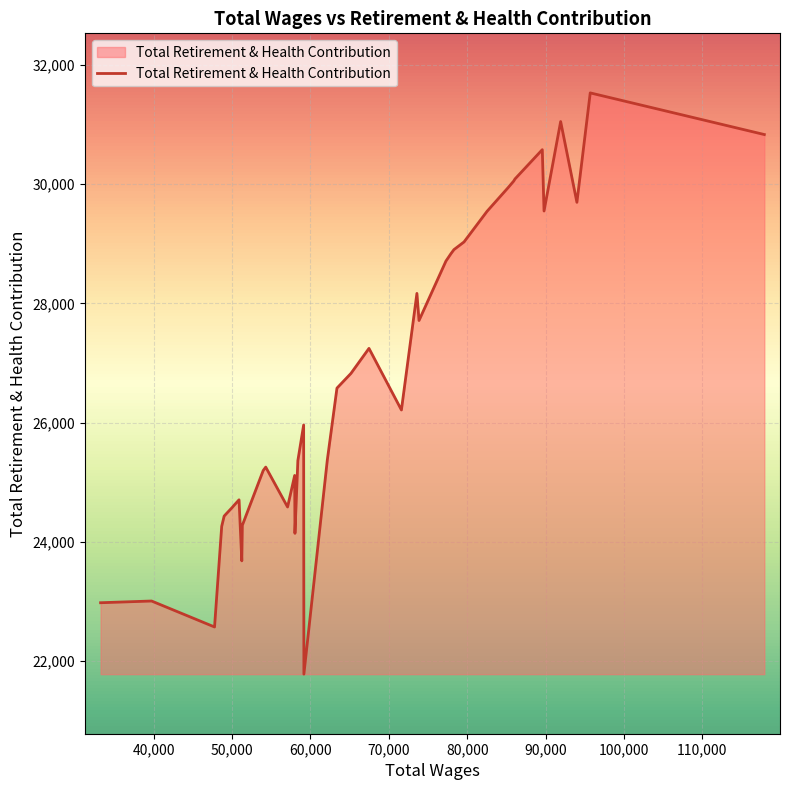

What is the maximum value shown in the chart?

31534